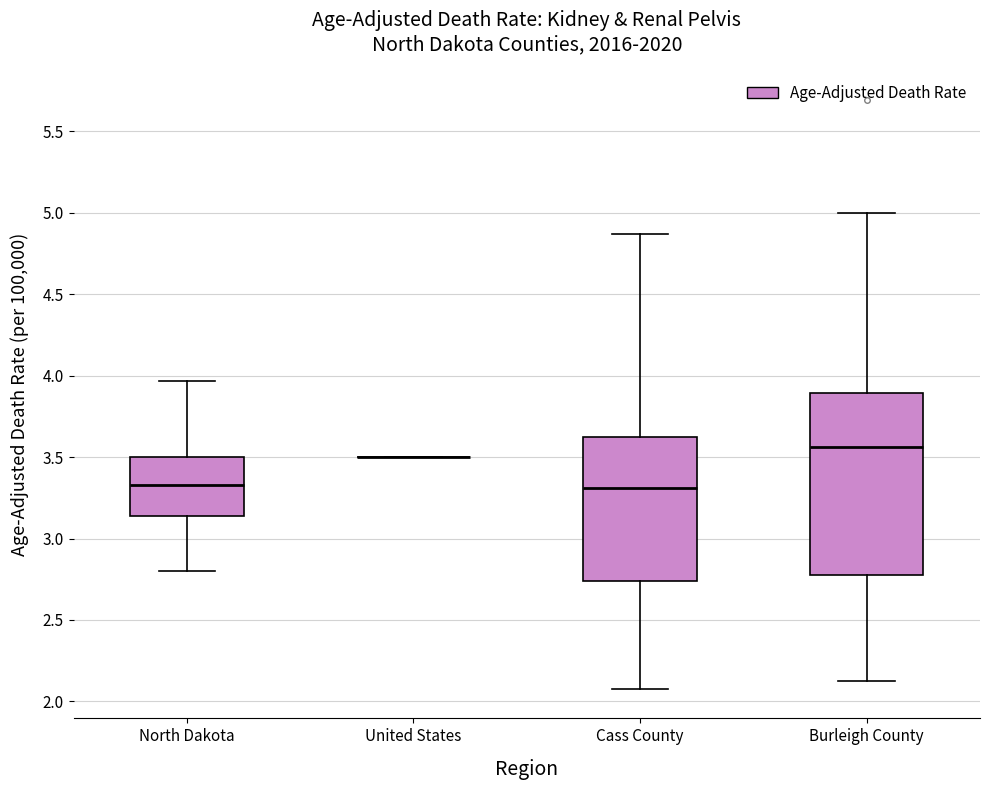

Comparing the boxes themselves (not the whiskers), which one is the tallest?

Burleigh County